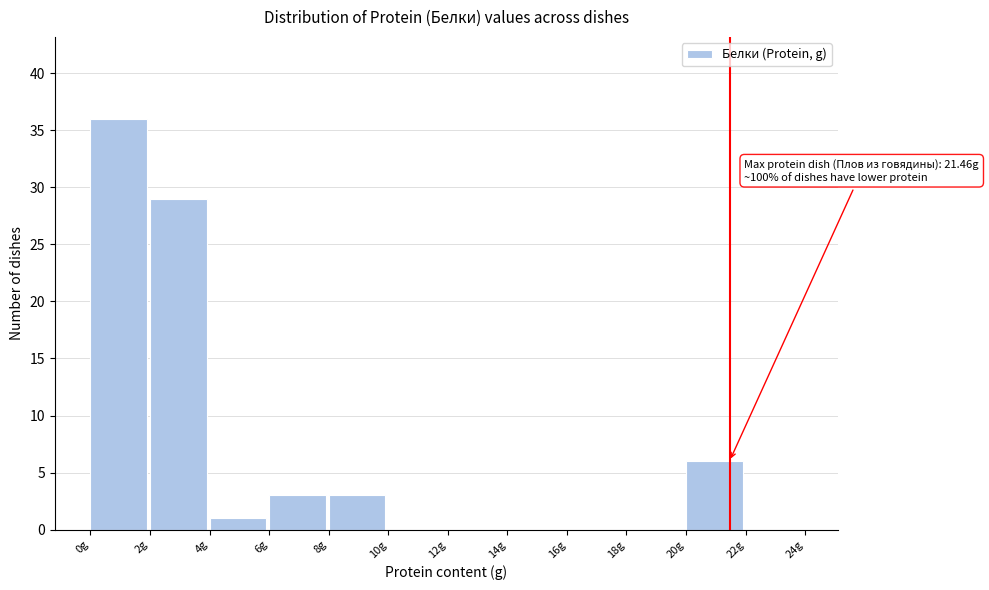

Over which range of the x-axis is the bar tallest?

0 to 2